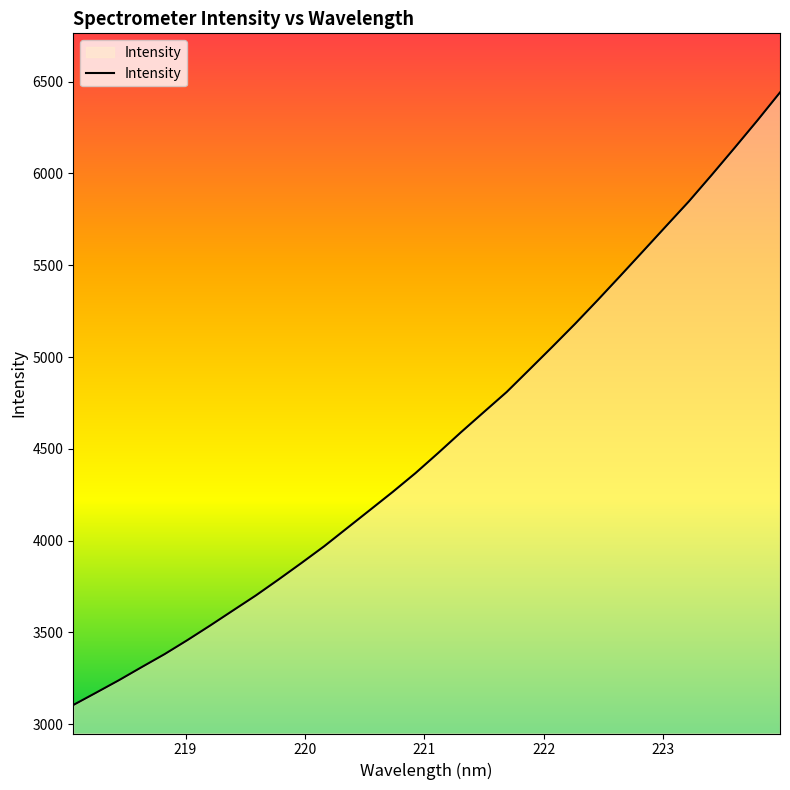

What is the minimum value shown in the chart?

3103.9